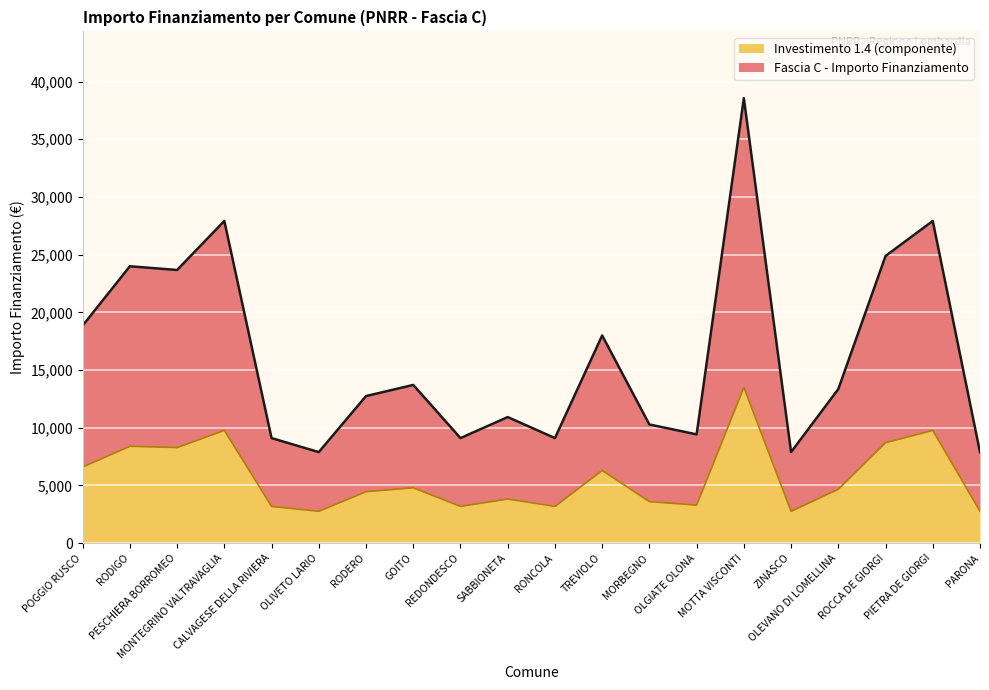

What position from the right is PESCHIERA BORROMEO?

18